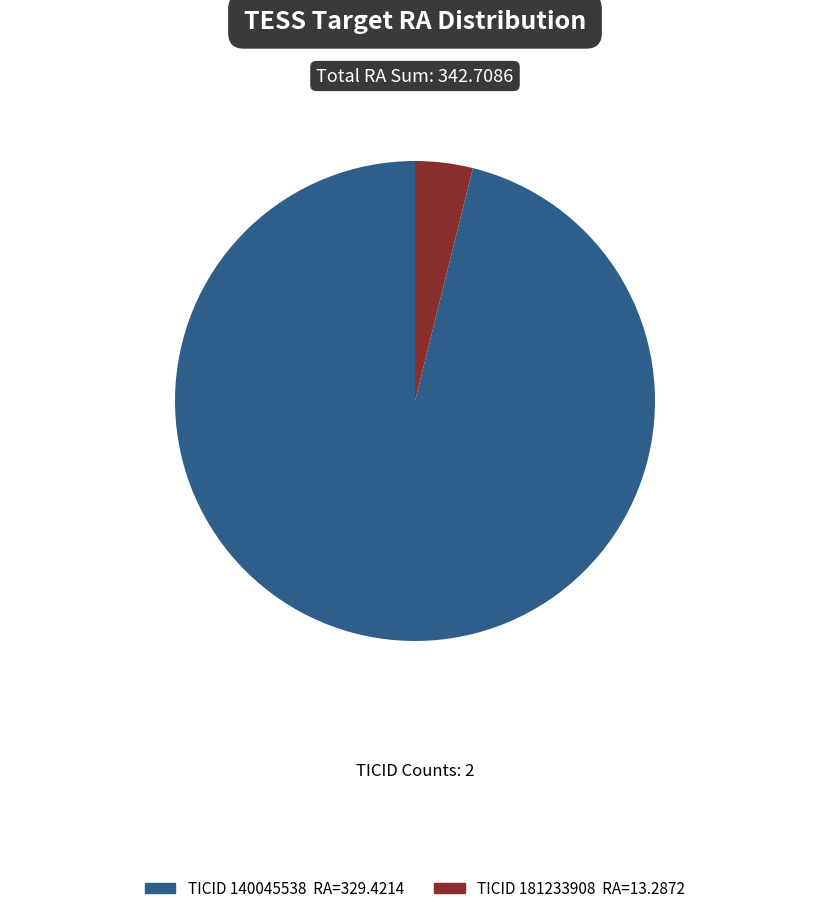

Is there a majority slice in this chart?

Yes